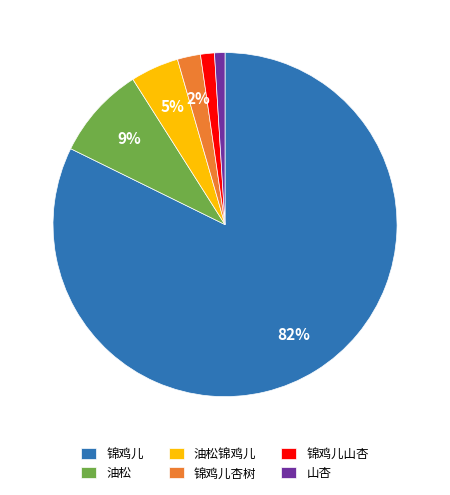

Is the sum of 锦鸡儿杏树 and 锦鸡儿 greater than half?

Yes